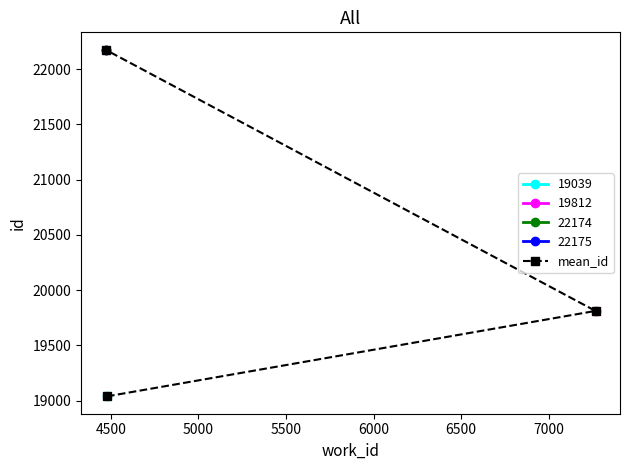

What is the maximum value for mean_id?

22174.5